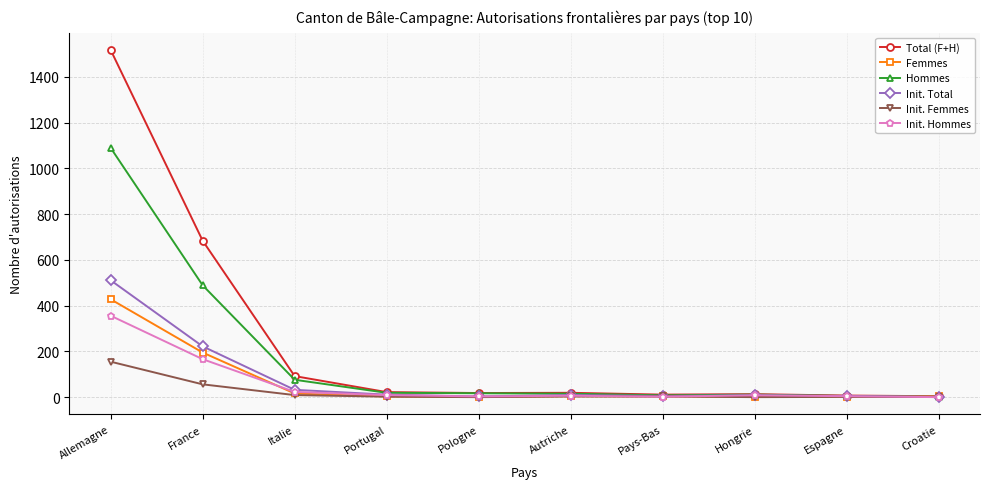

True or false: Hommes has more than 0 interior local peaks.

True